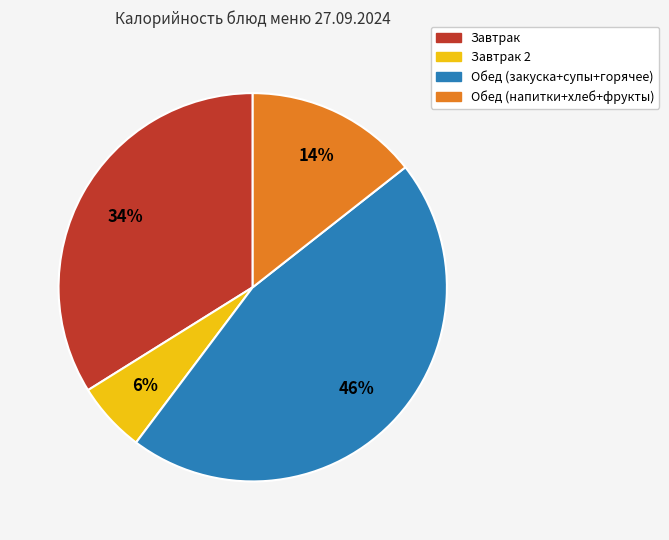

To the nearest percent, what is the average slice percentage?

25%